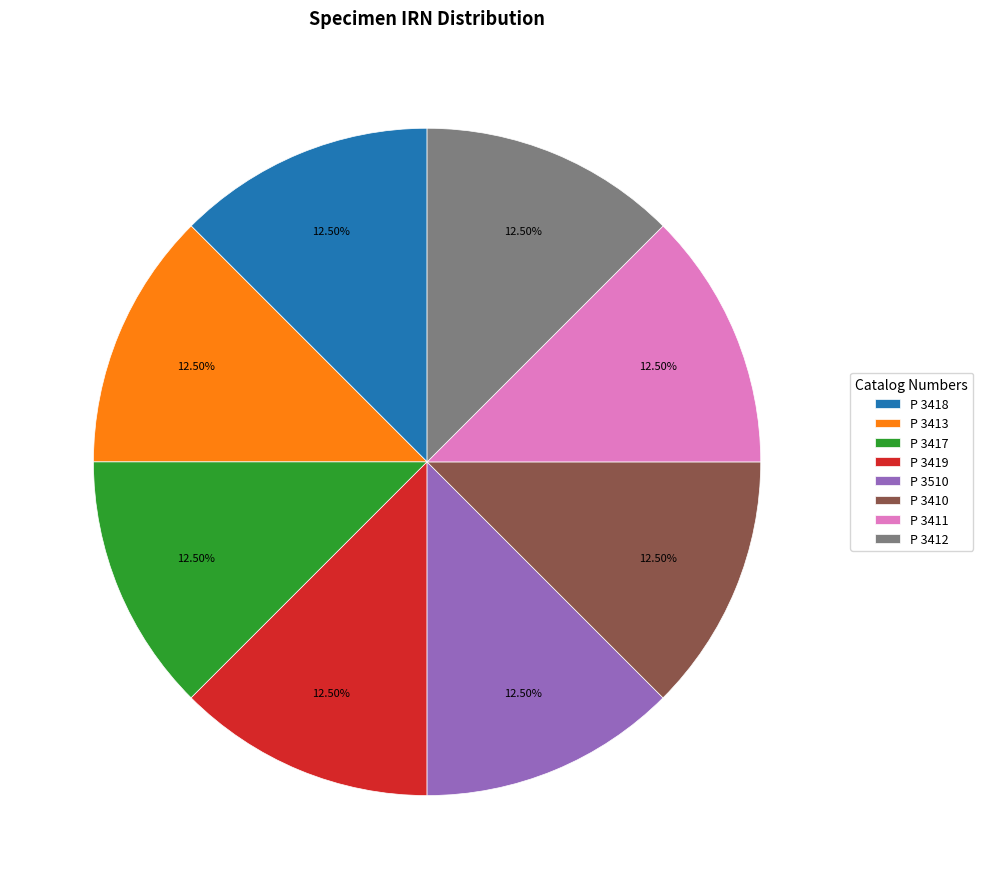

Is the sum of P 3411 and P 3417 greater than half?

No